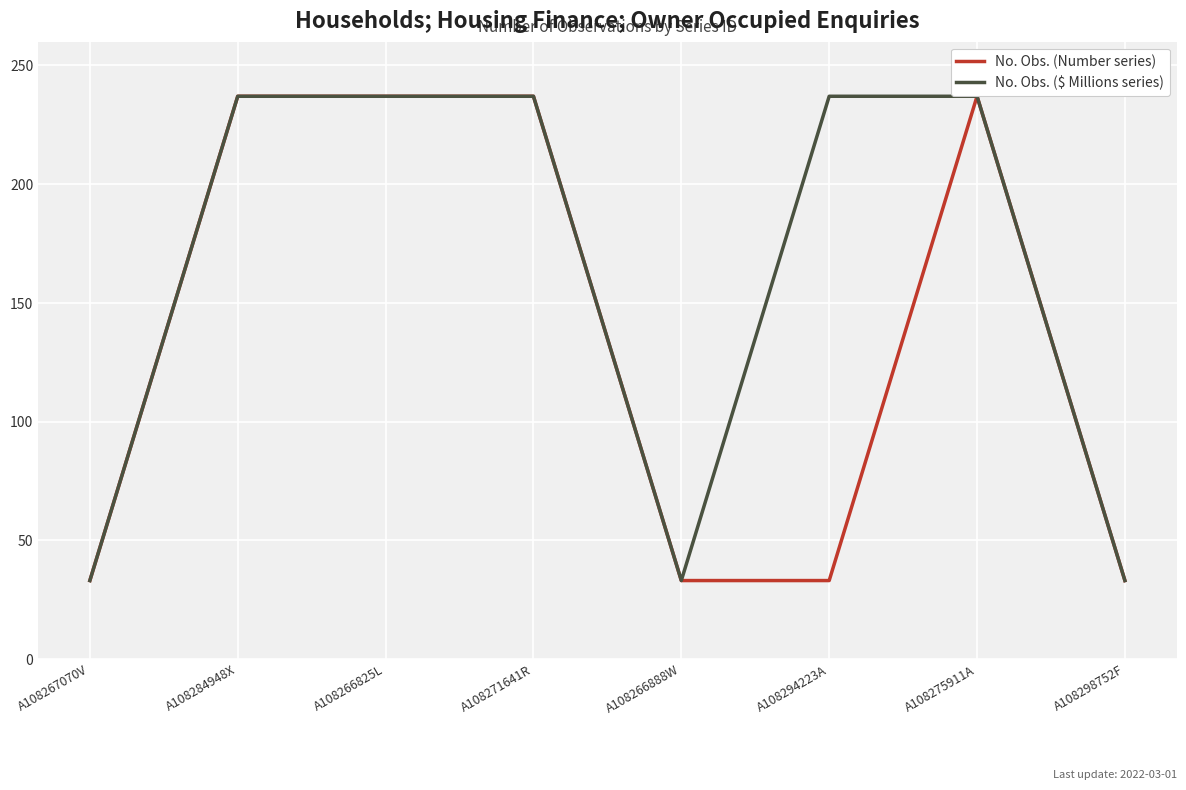

Reading left to right, extract all data points from this chart.

No. Obs. (Number series): 33	237	237	237	33	33	237	33
No. Obs. ($ Millions series): 33	237	237	237	33	237	237	33